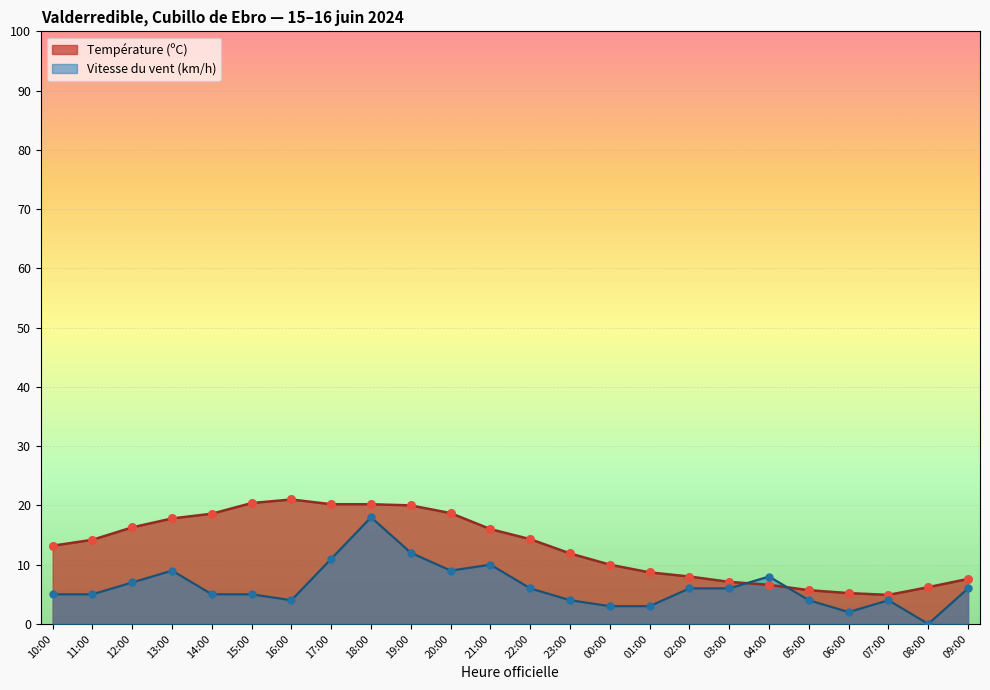

Which series contains the lowest Y value?

Vitesse du vent (km/h)